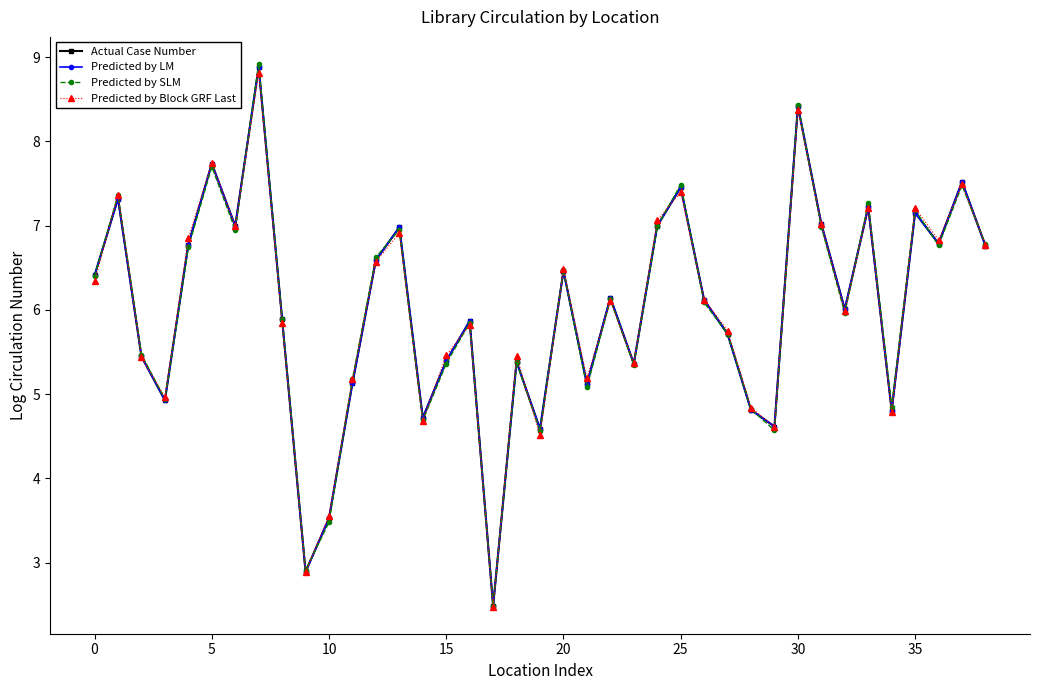

What is the maximum value shown in the chart?

8.9